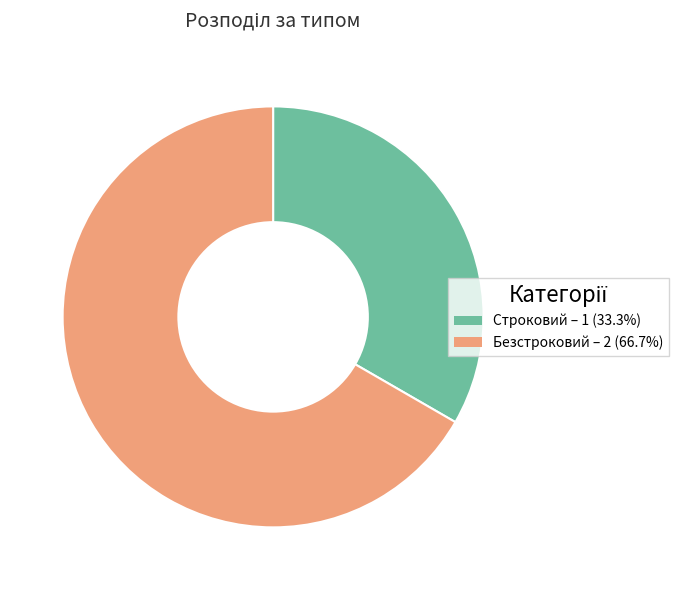

The Безстроковий slice represents 67% of the pie. True or false?

True